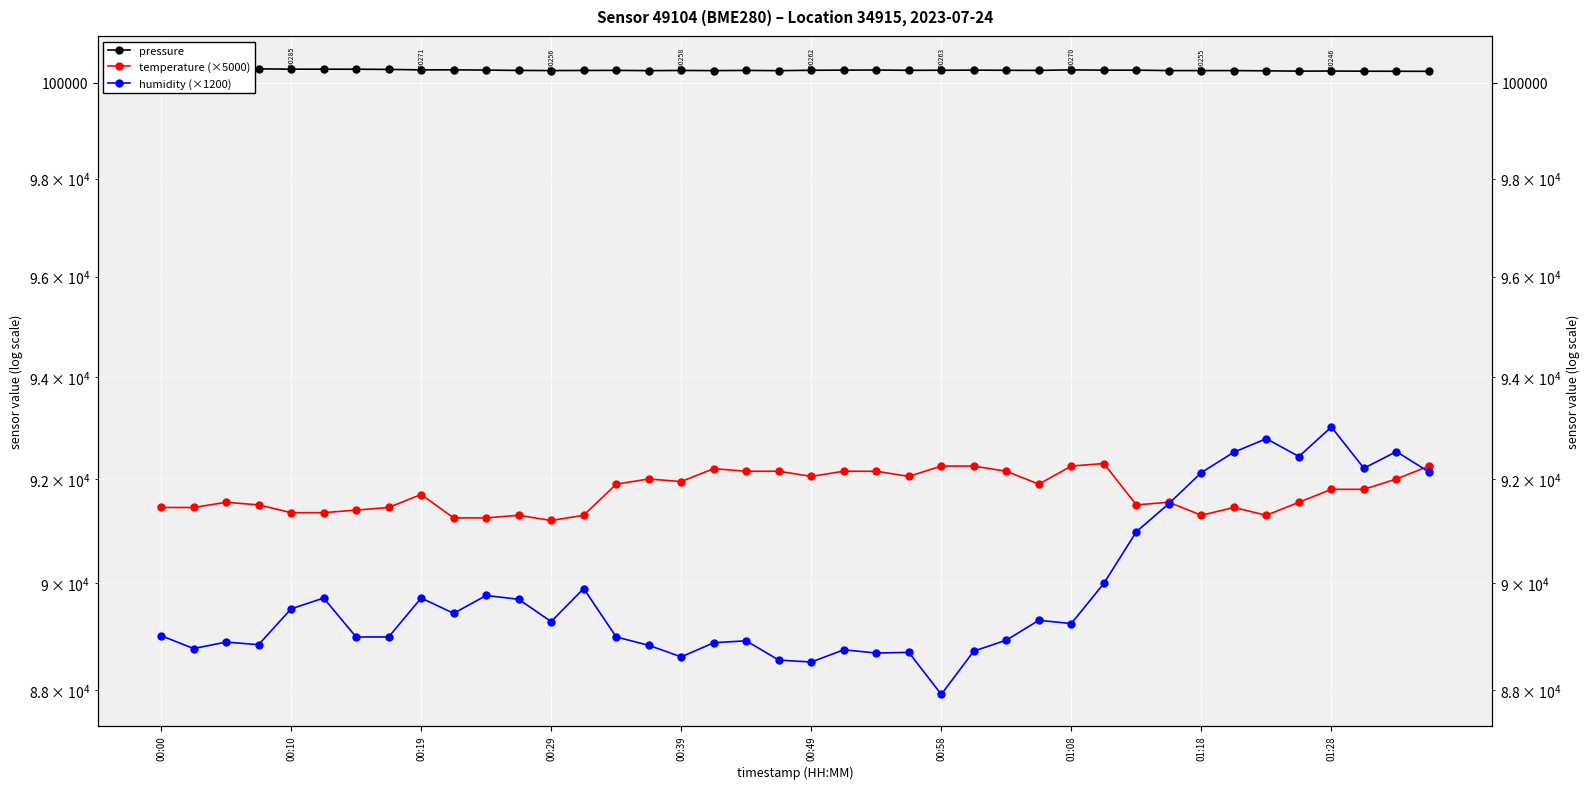

What is the sum of all pressure values?

4010630.5